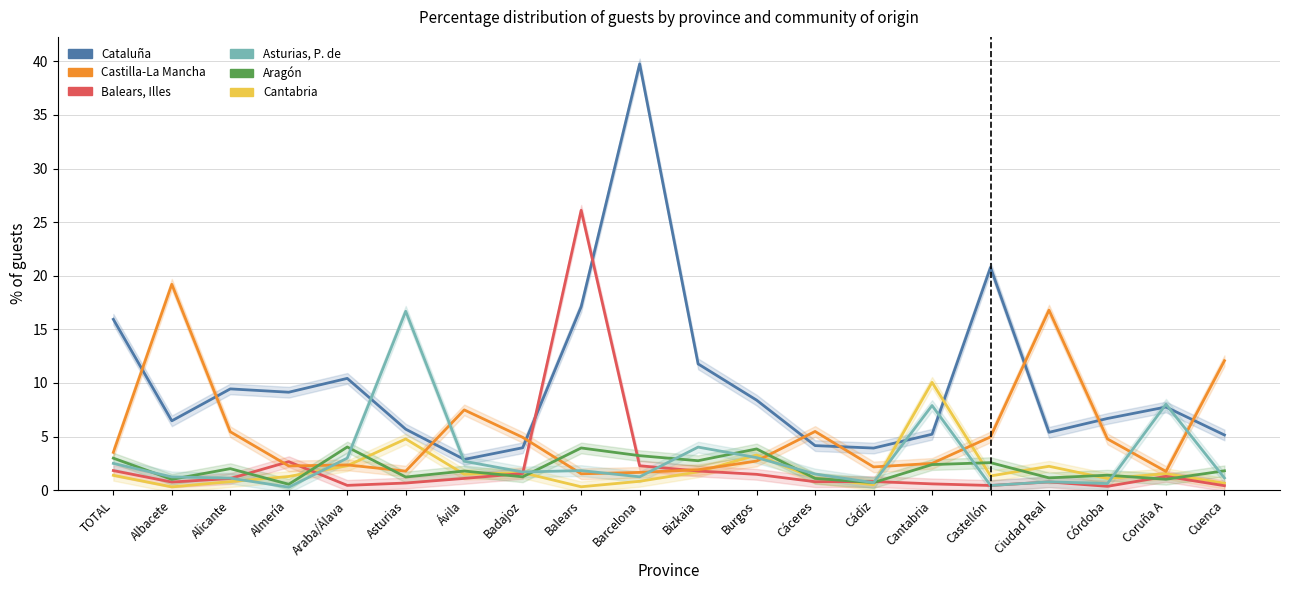

In Cantabria, how many points are lower than both neighbors (excluding endpoints)?

6